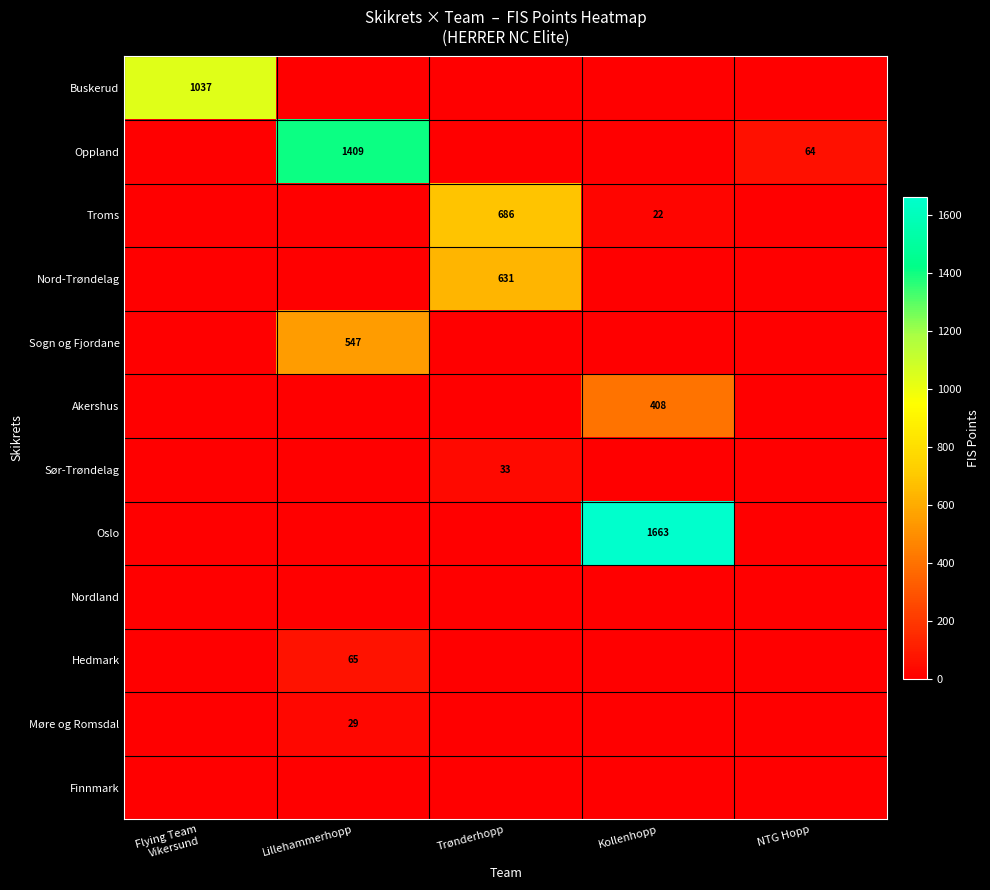

The Sør-Trøndelag series shows 33 at Trønderhopp. True or false?

True